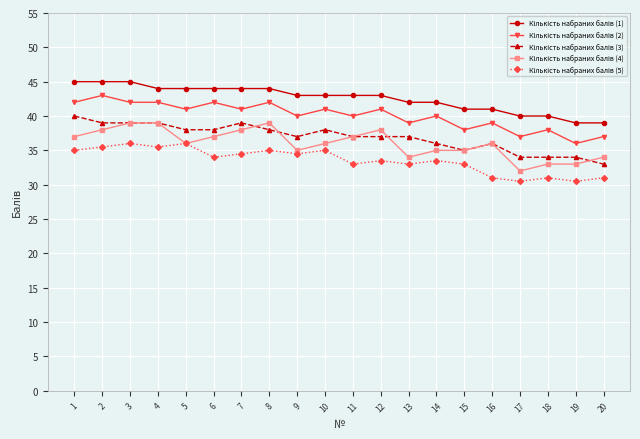

How many data points does each series have?

20